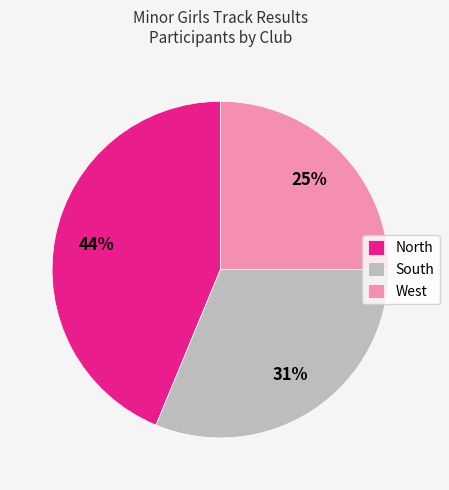

Is it true that West is 25% of the pie?

True